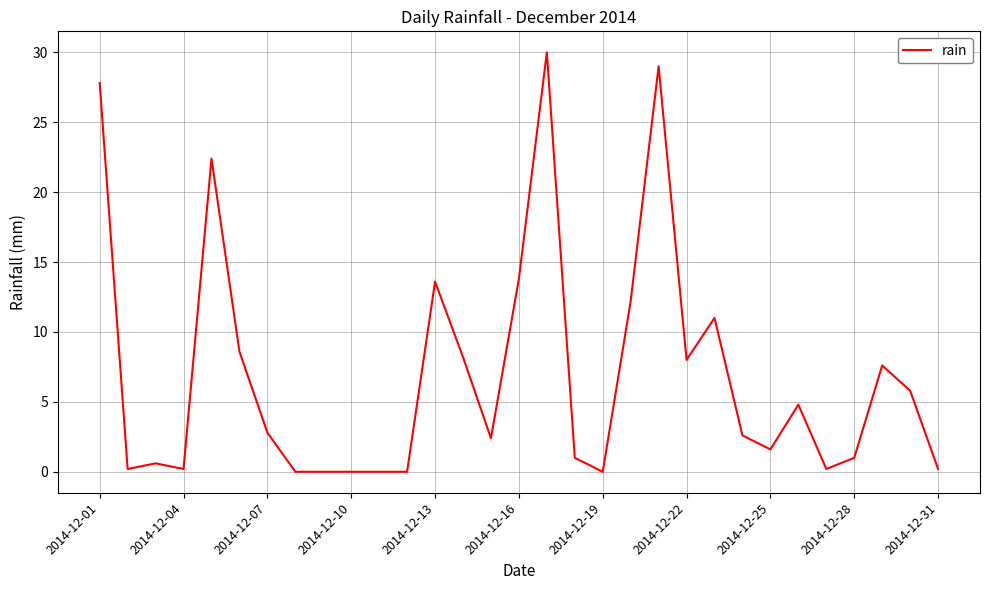

What is the greatest value displayed?

30.0